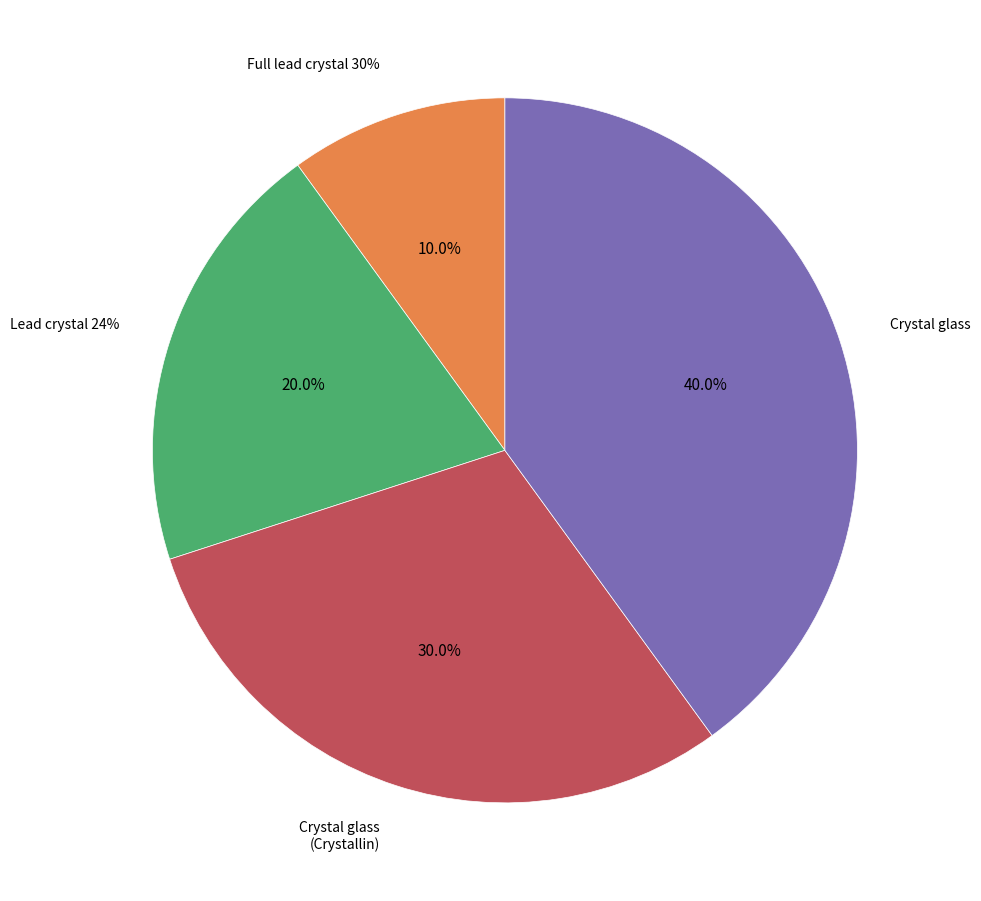

True or false: Crystal glass (Crystallin) accounts for 36% of the total.

False